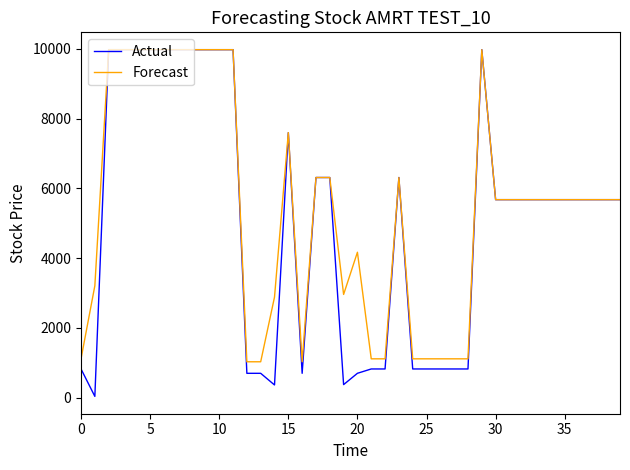

Which series has the largest range (max minus min)?

Actual